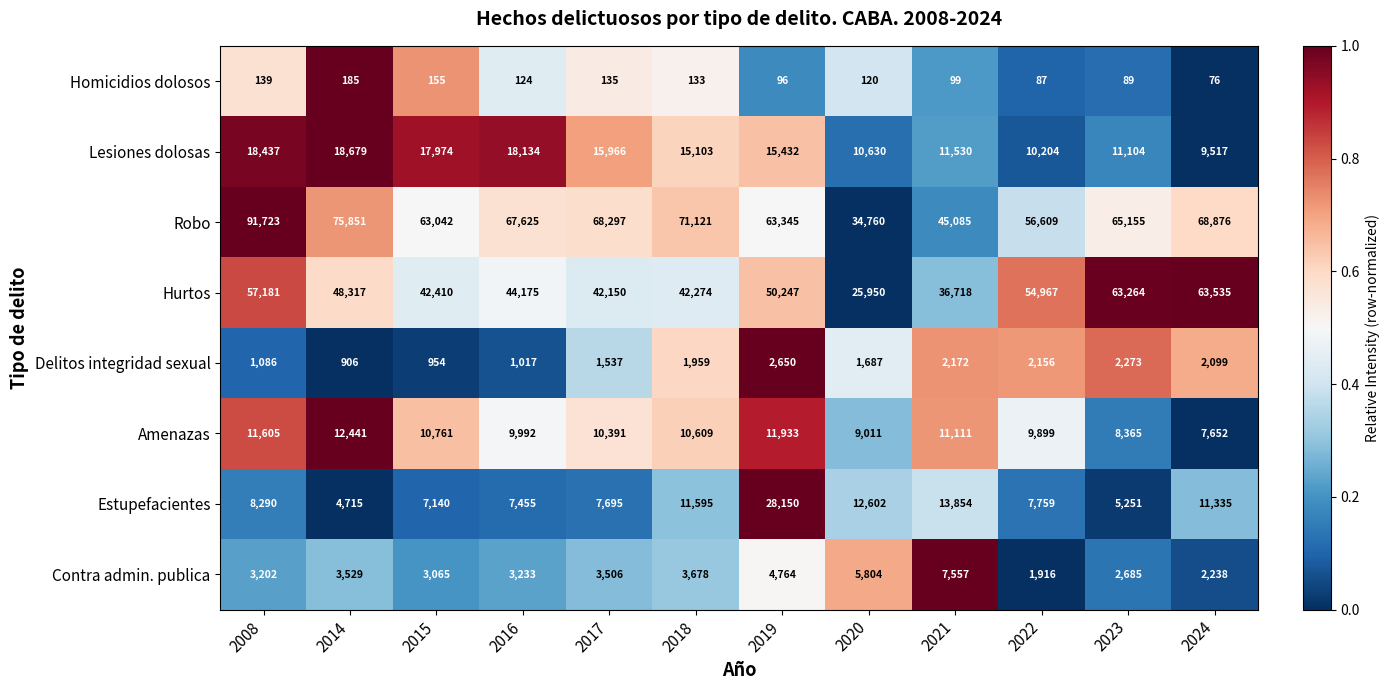

What is the difference between the maximum and minimum values in the Hurtos series?

37585